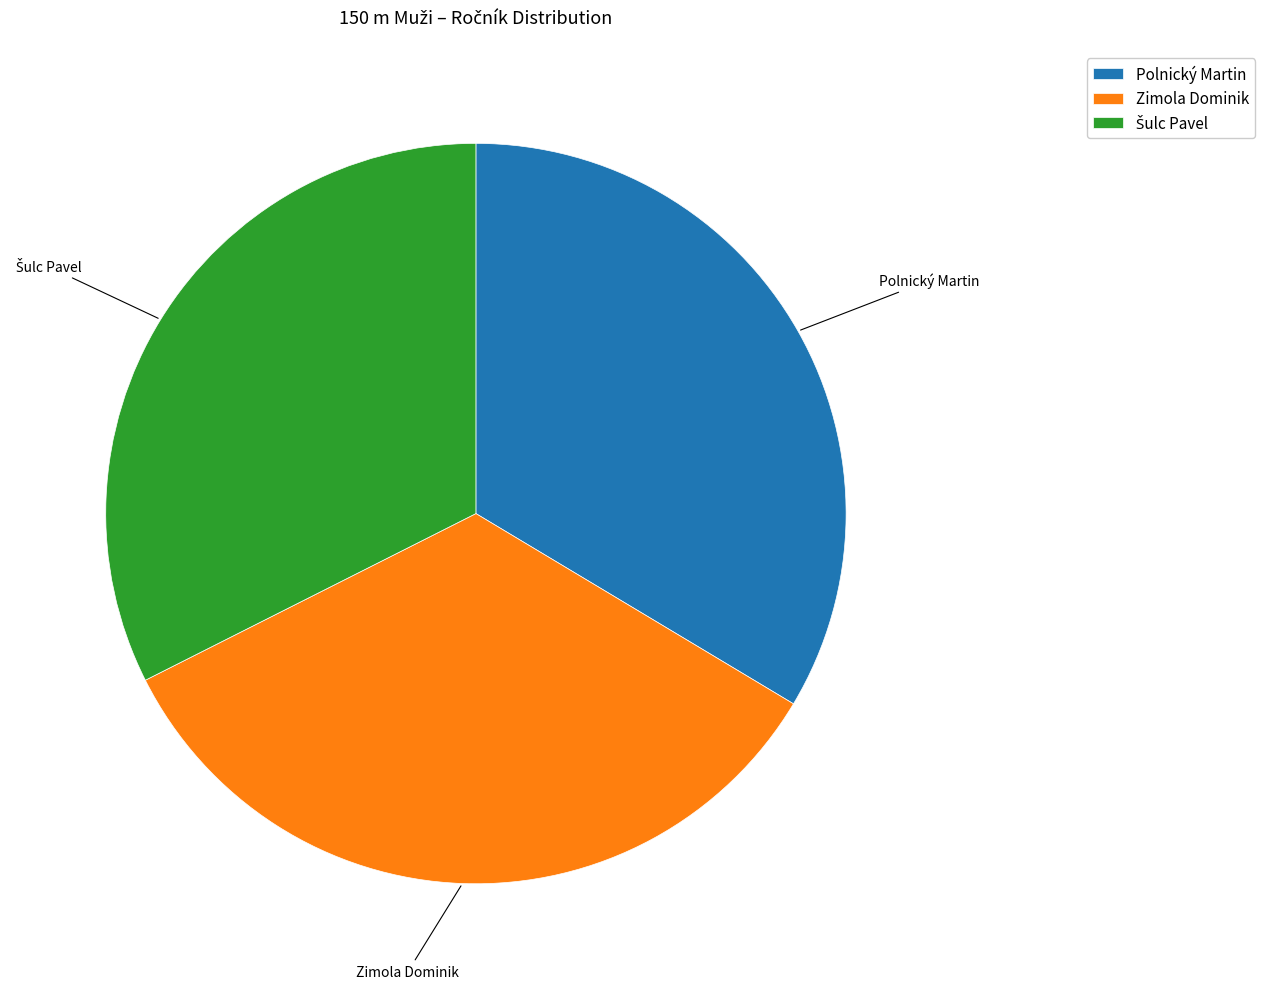

Do Zimola Dominik and Polnický Martin together represent more than half of the pie?

Yes